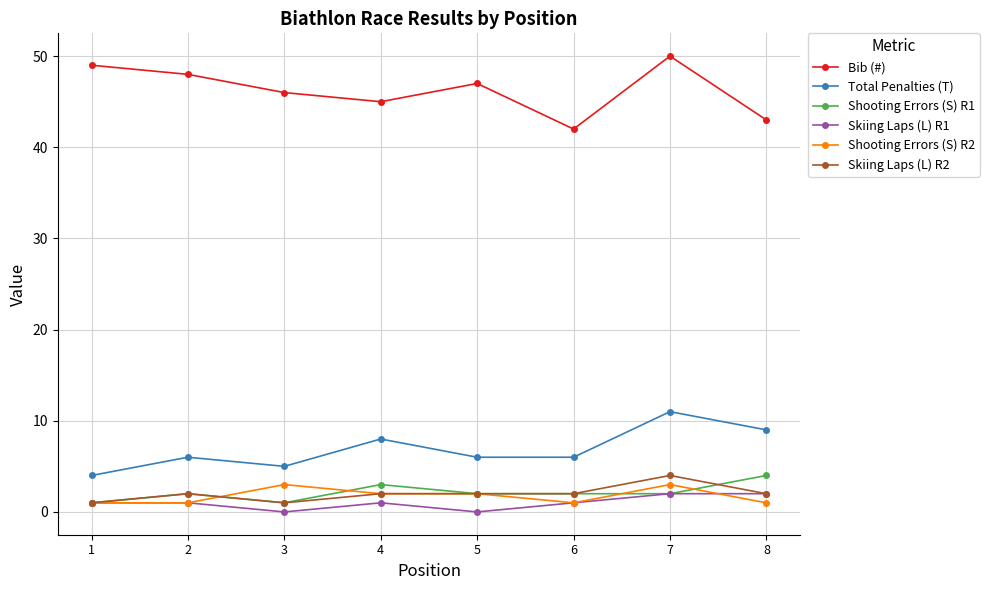

What is the total value across all series at 1?

57